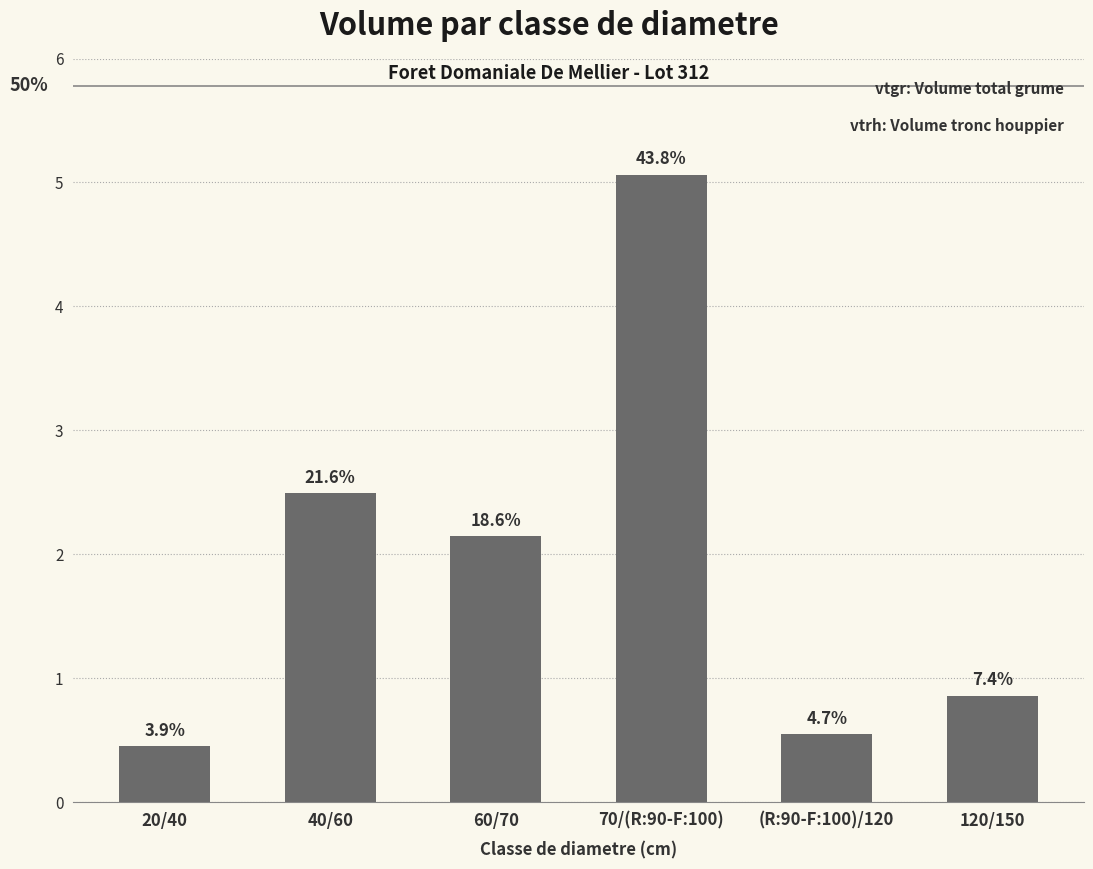

Does the chart contain any negative values?

No